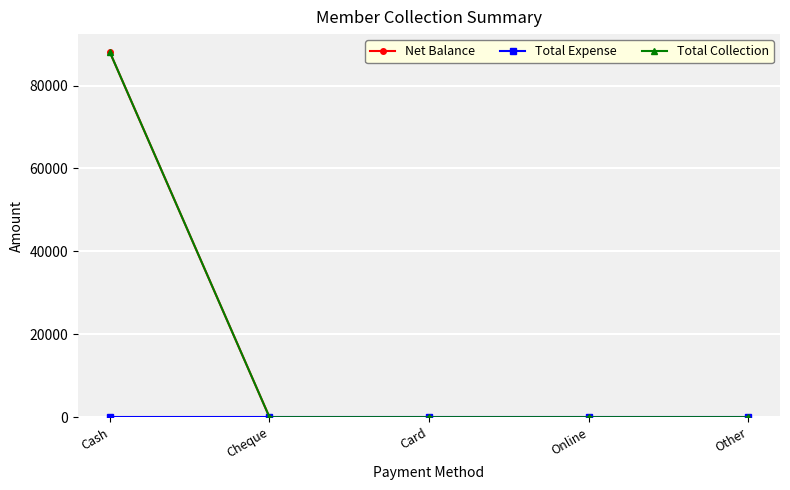

At which label is Net Balance closest to 44000?

Cash